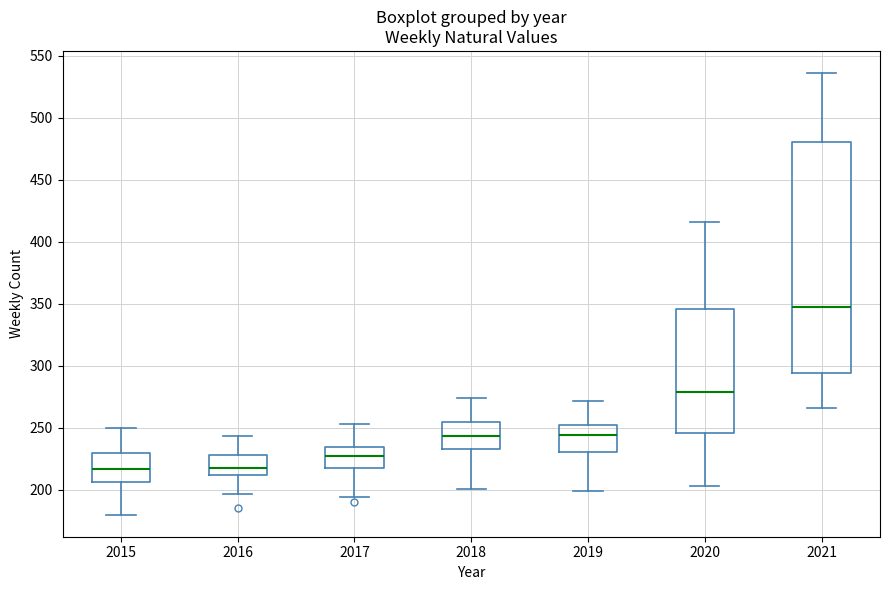

Reading left to right, read every box against the y-axis: the position of its median line, the range the box covers, and the ends of its whiskers. The values are not printed on the chart, so give them approximately, as read against the axis.

2015: median 215, box 205 to 230, whiskers 180 to 250
2016: median 220, box 210 to 230, whiskers 195 to 245
2017: median 225, box 220 to 235, whiskers 195 to 255
2018: median 245, box 235 to 255, whiskers 200 to 275
2019: median 245, box 230 to 255, whiskers 200 to 270
2020: median 280, box 245 to 345, whiskers 205 to 415
2021: median 345, box 295 to 480, whiskers 265 to 535